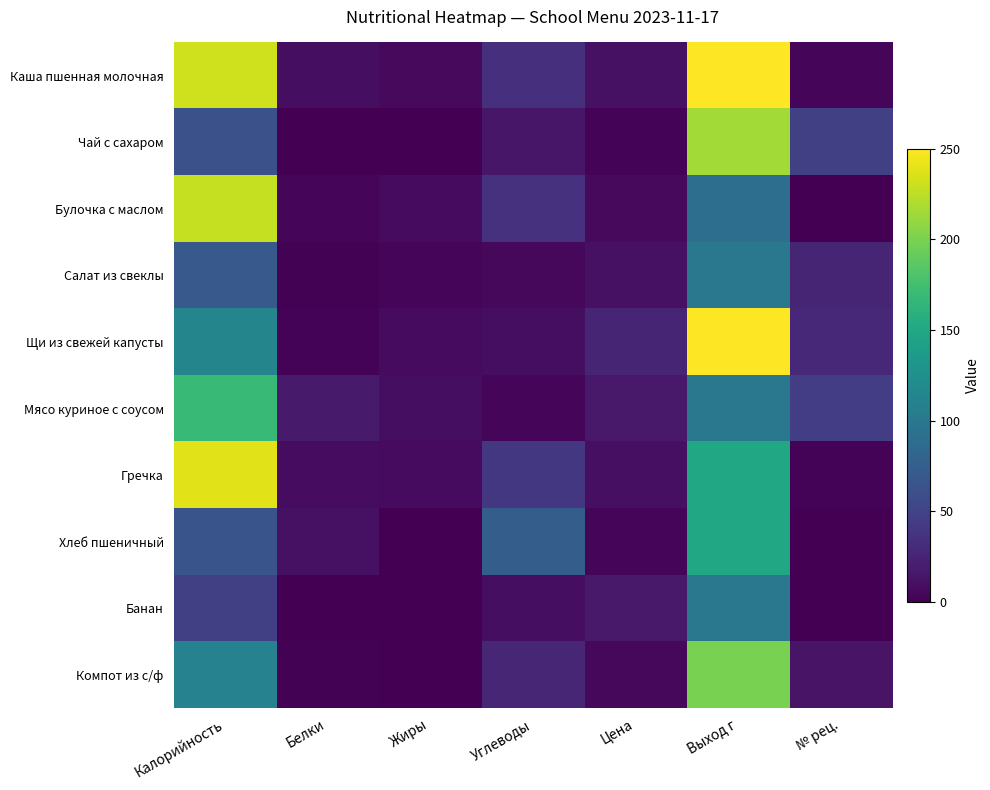

At which category does the chart reach its minimum across all series?

Жиры